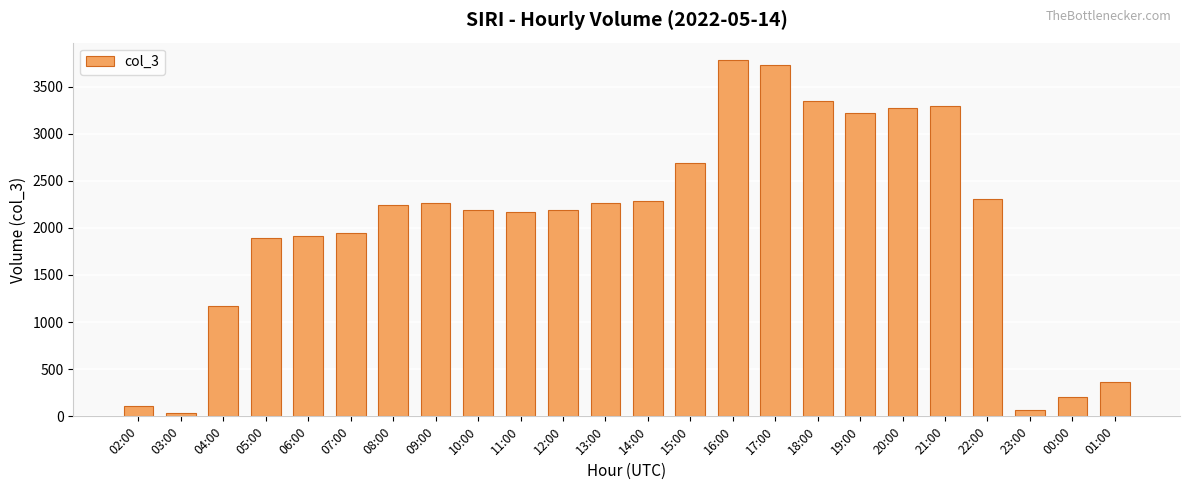

Which category has the lowest value across all series?

03:00